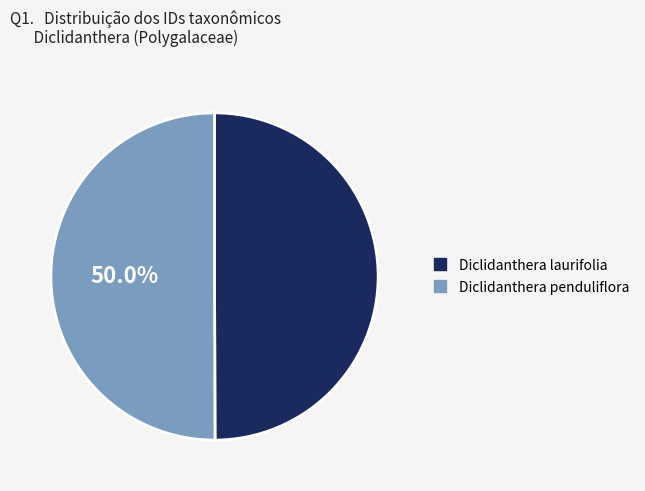

Is it true that Diclidanthera penduliflora is 50% of the pie?

True